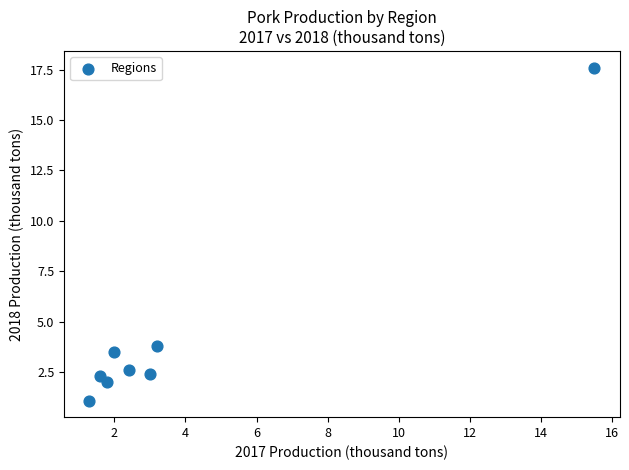

What Y value in the scatter plot is closest to 9?

3.8